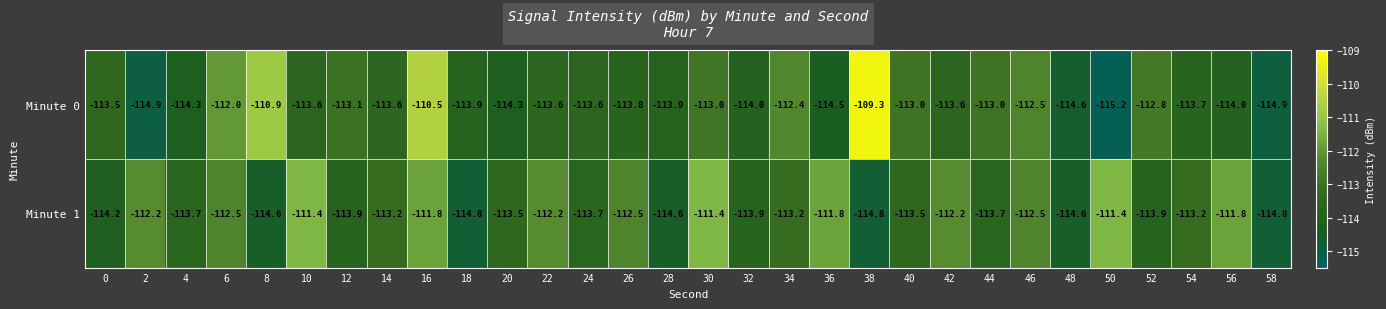

Which series has the widest spread of values?

Minute 0